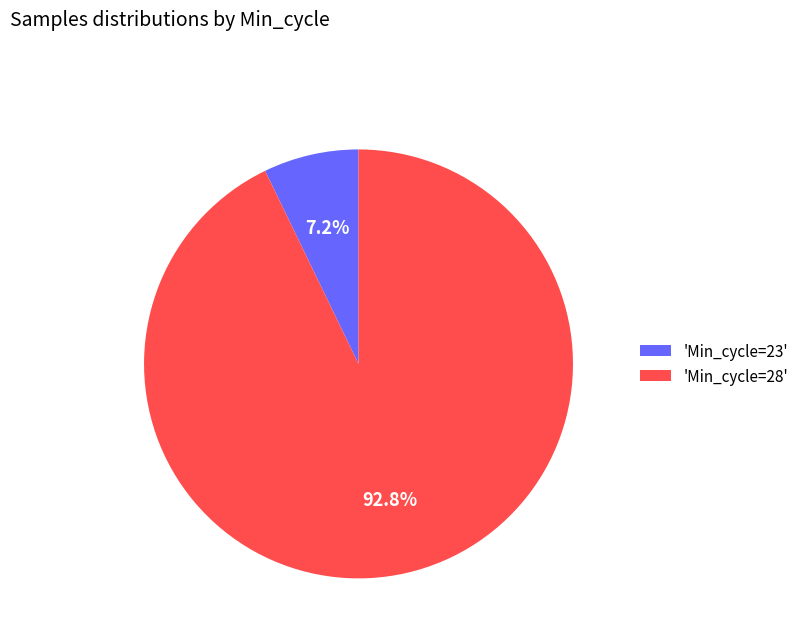

How many segments does this pie chart have?

2